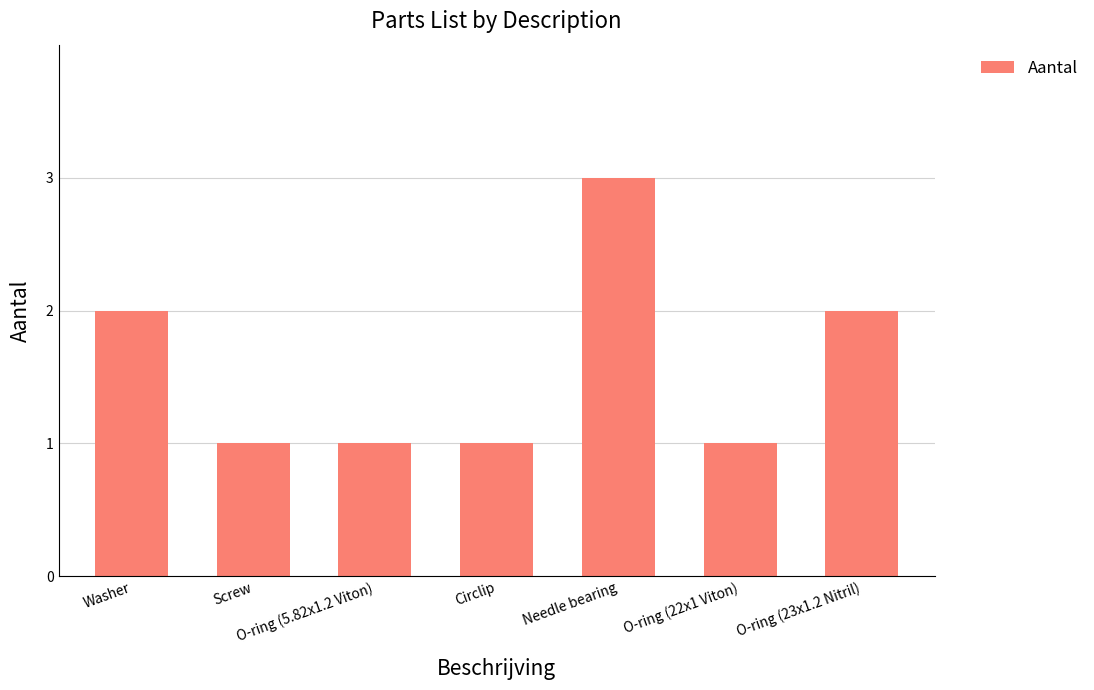

What is the average value?

2